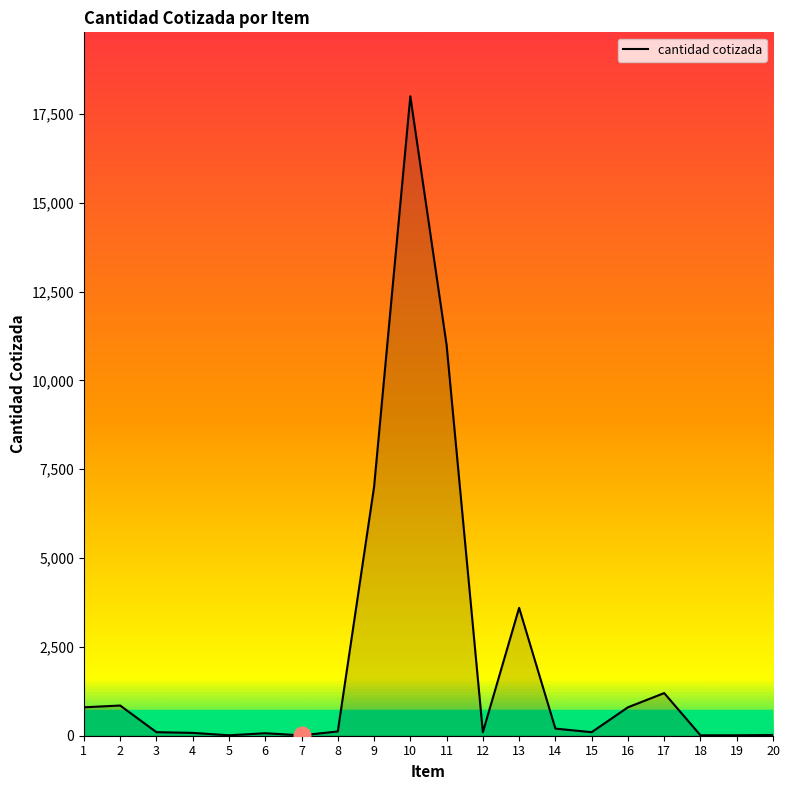

What is the maximum value shown in the chart?

18000